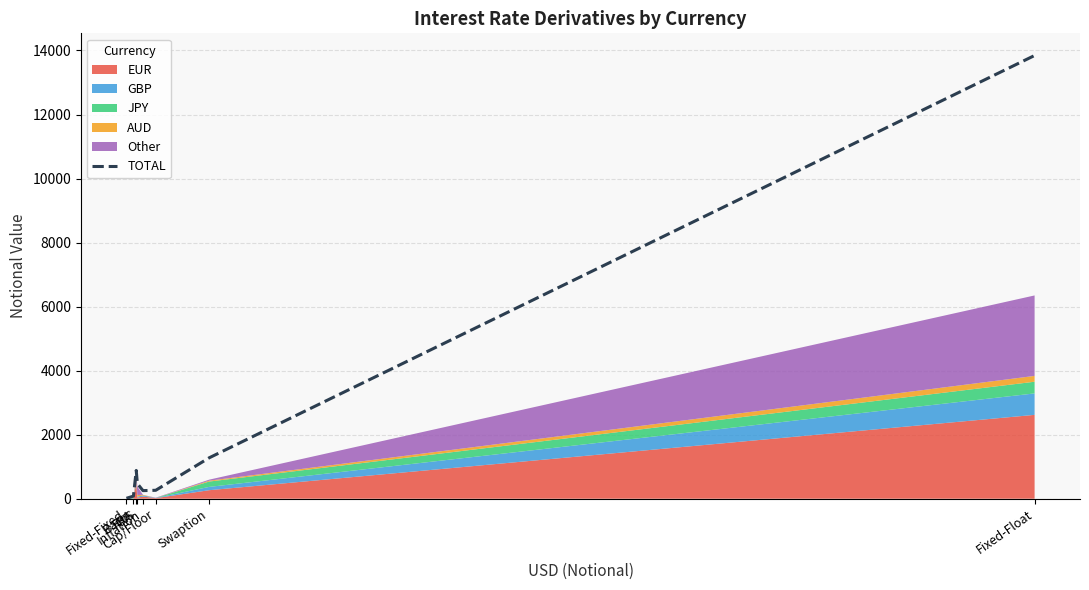

What value does the data have at Fixed-Fixed, to the nearest 10?

10